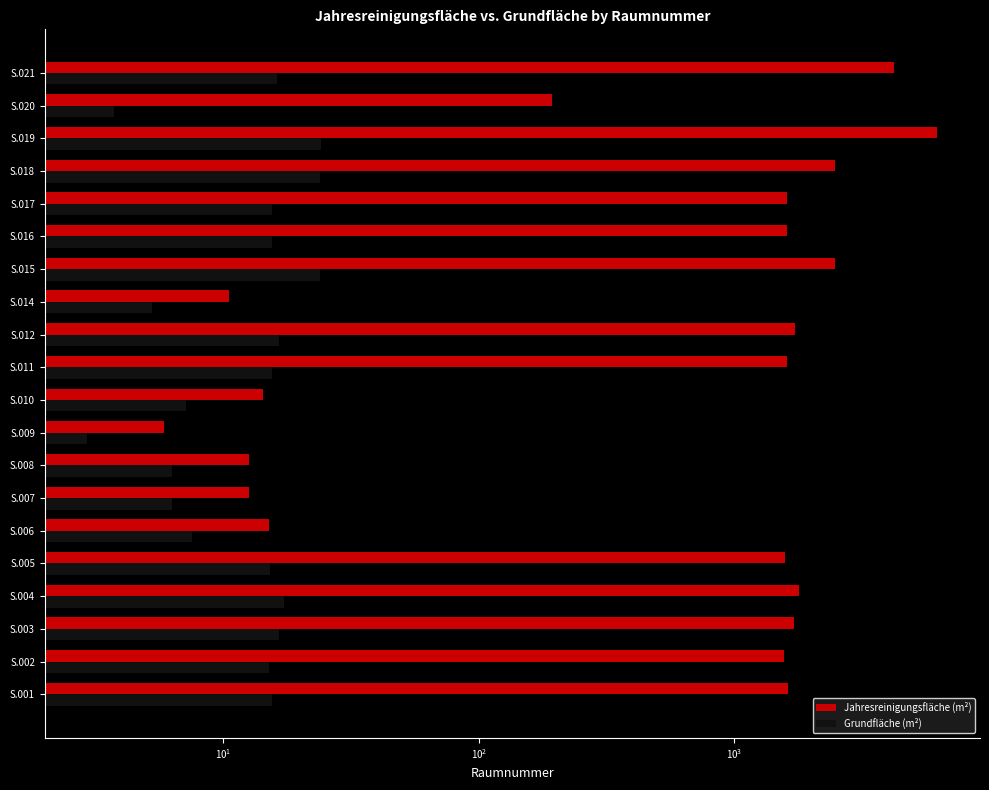

What is the spread (max minus min) of values at S.014?

5.3